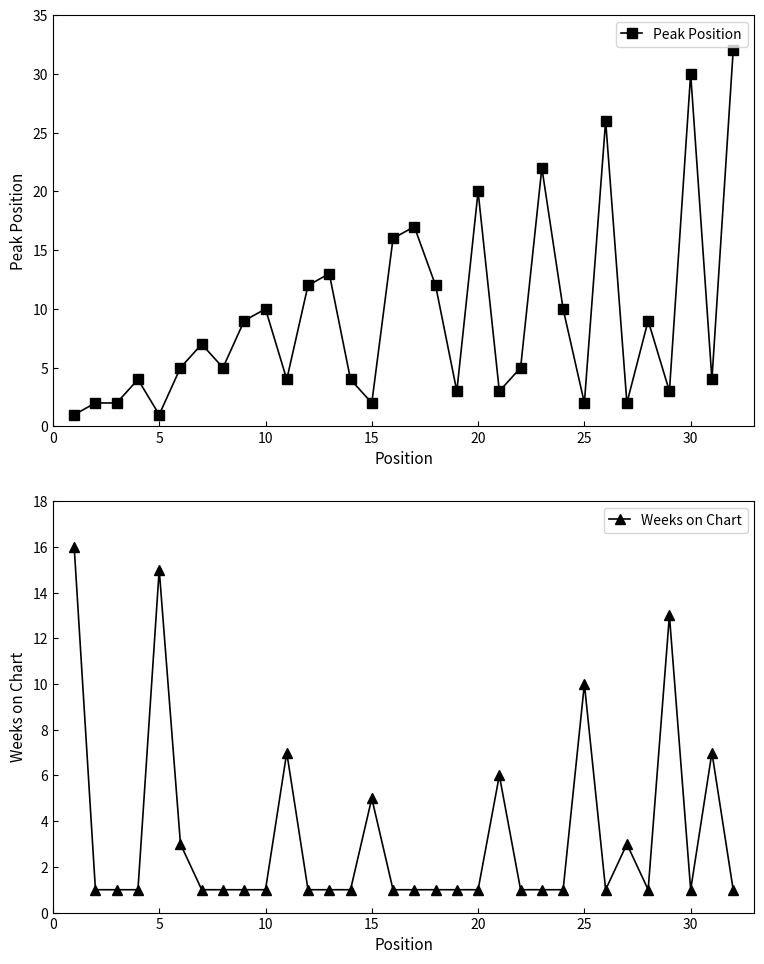

The value of Peak Position at 15 is 2. True or false?

True